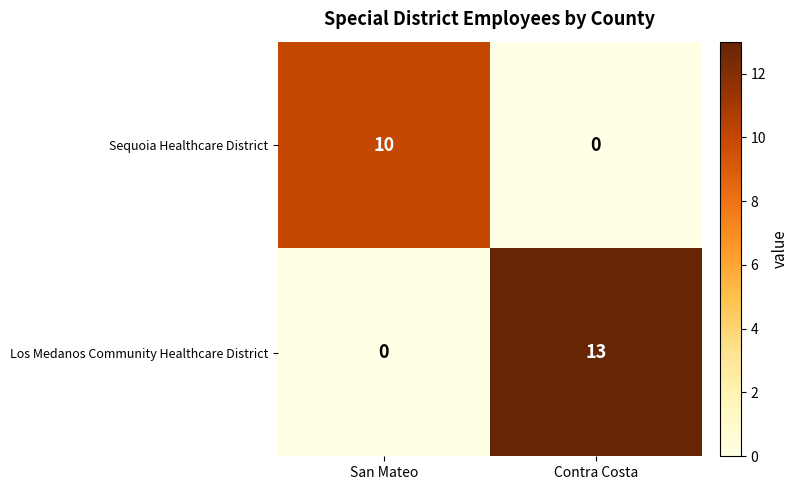

Rank the series by their average value, from lowest to highest.

Sequoia Healthcare District, Los Medanos Community Healthcare District